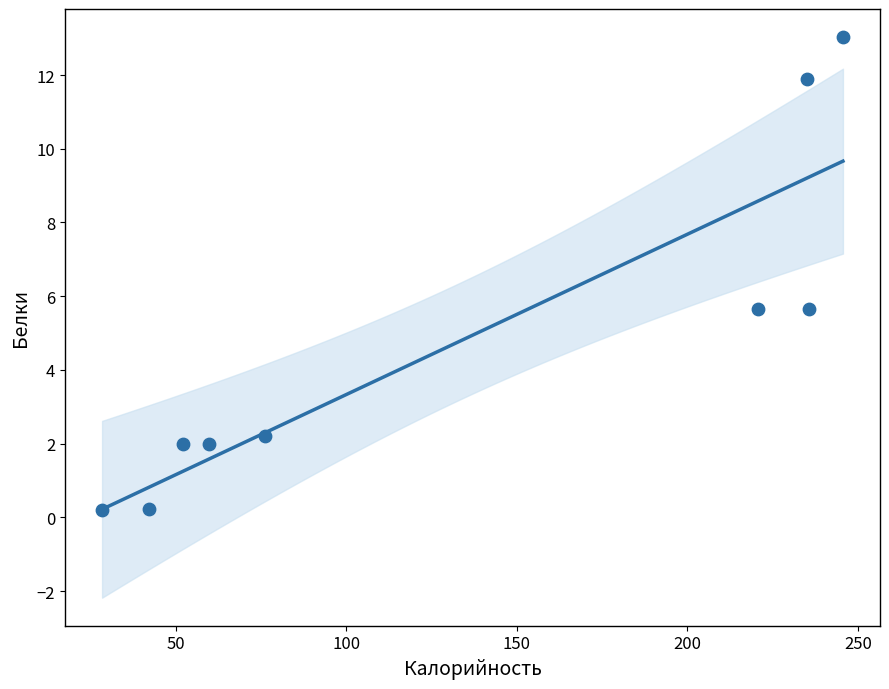

What is the average X value?

132.9